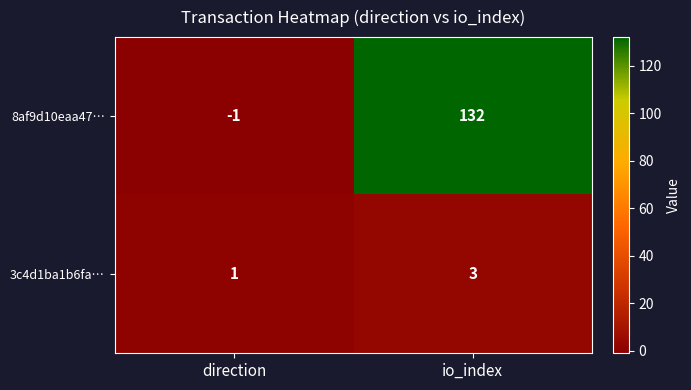

Is the value of 8af9d10eaa47… at direction greater than the value of 3c4d1ba1b6fa… at direction?

No